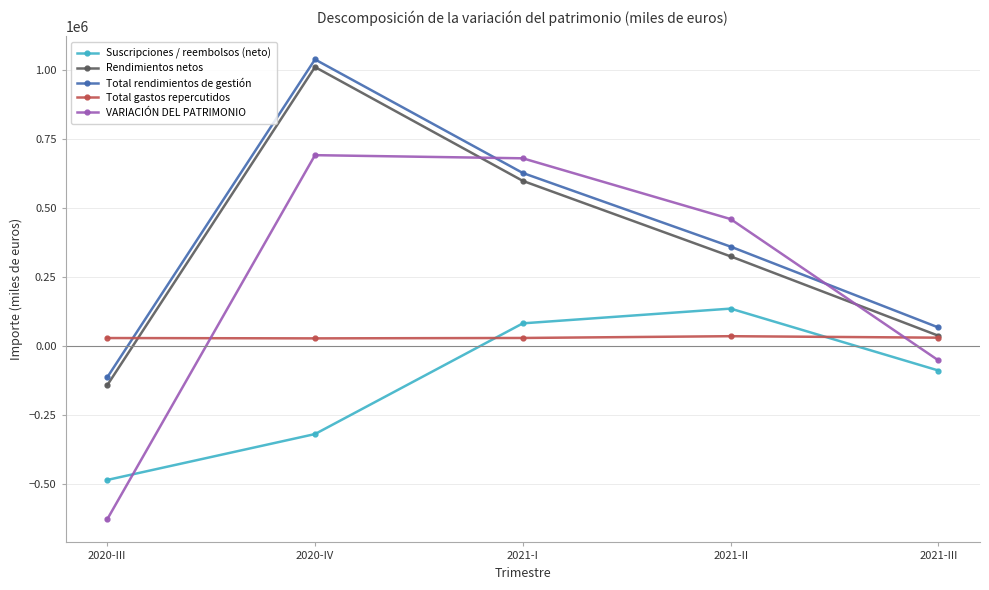

What is the label of the 2nd point from the right?

2021-II